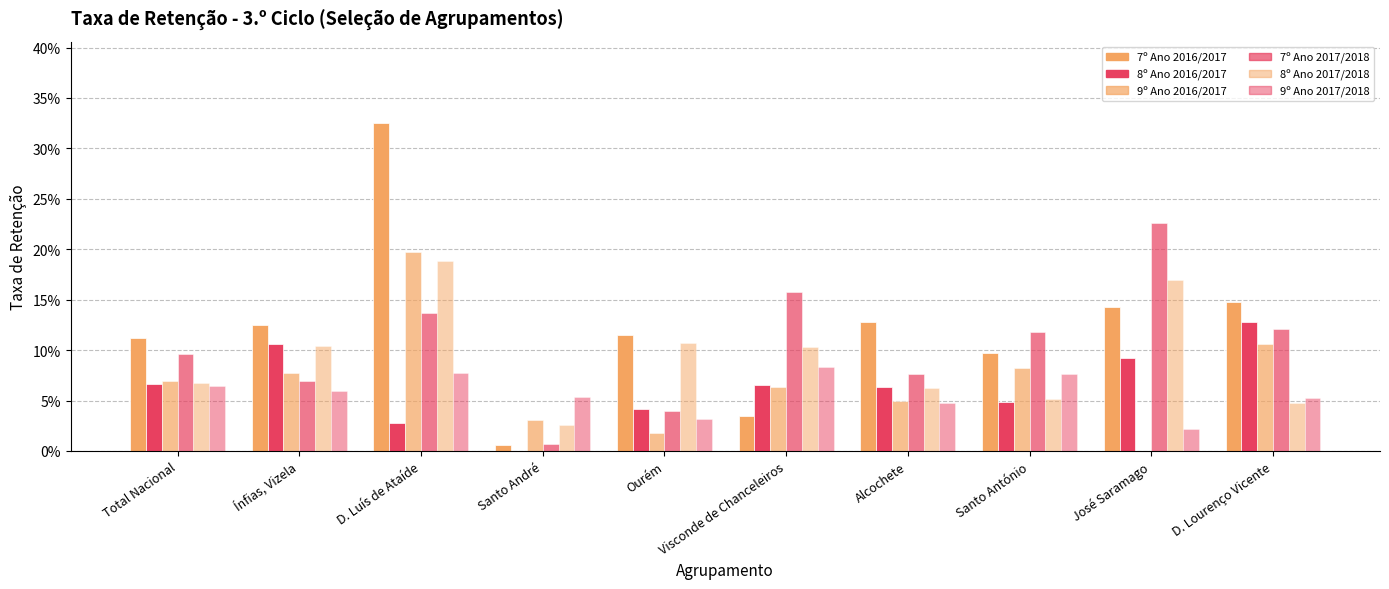

The value of 8º Ano 2016/2017 at Santo André is -0.0. True or false?

False